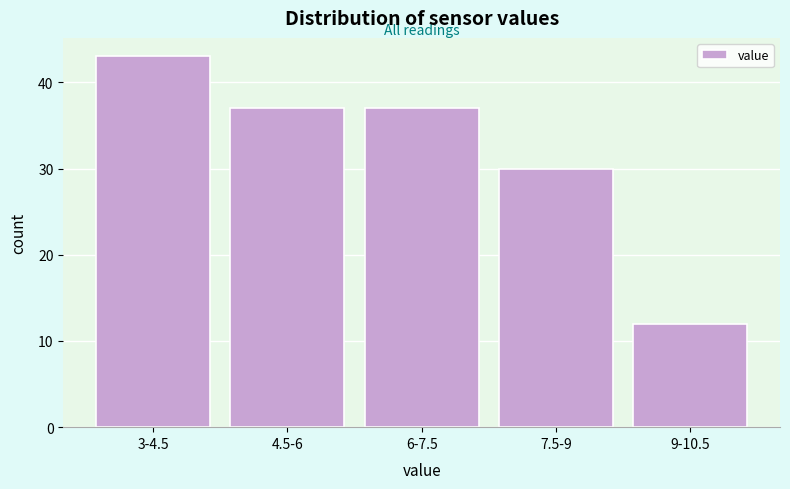

Reading left to right, what are all the values shown in this chart?

3-4.5=43	4.5-6=37	6-7.5=37	7.5-9=30	9-10.5=12